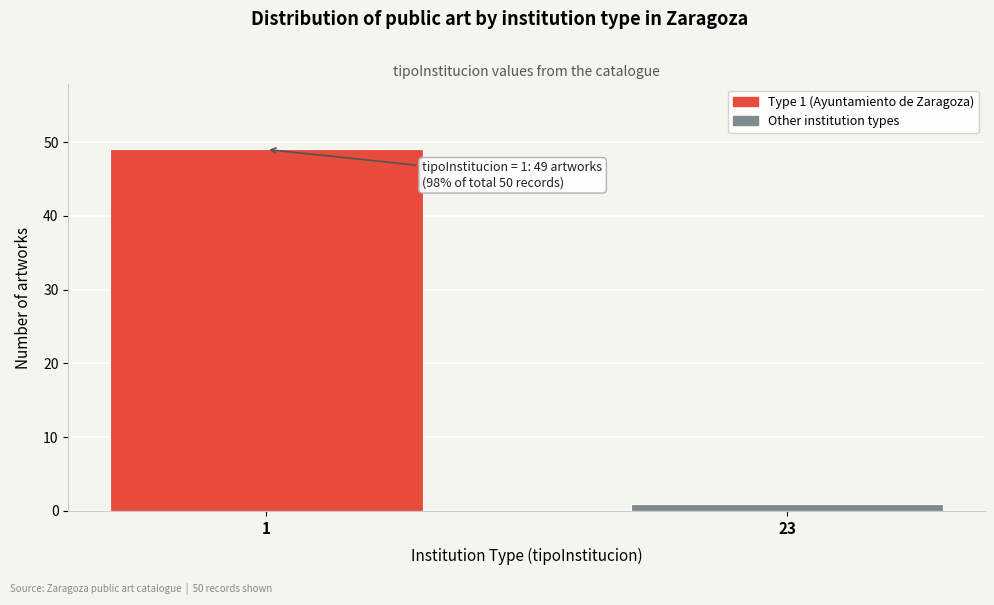

Reading left to right, extract all data points from this chart.

49	1